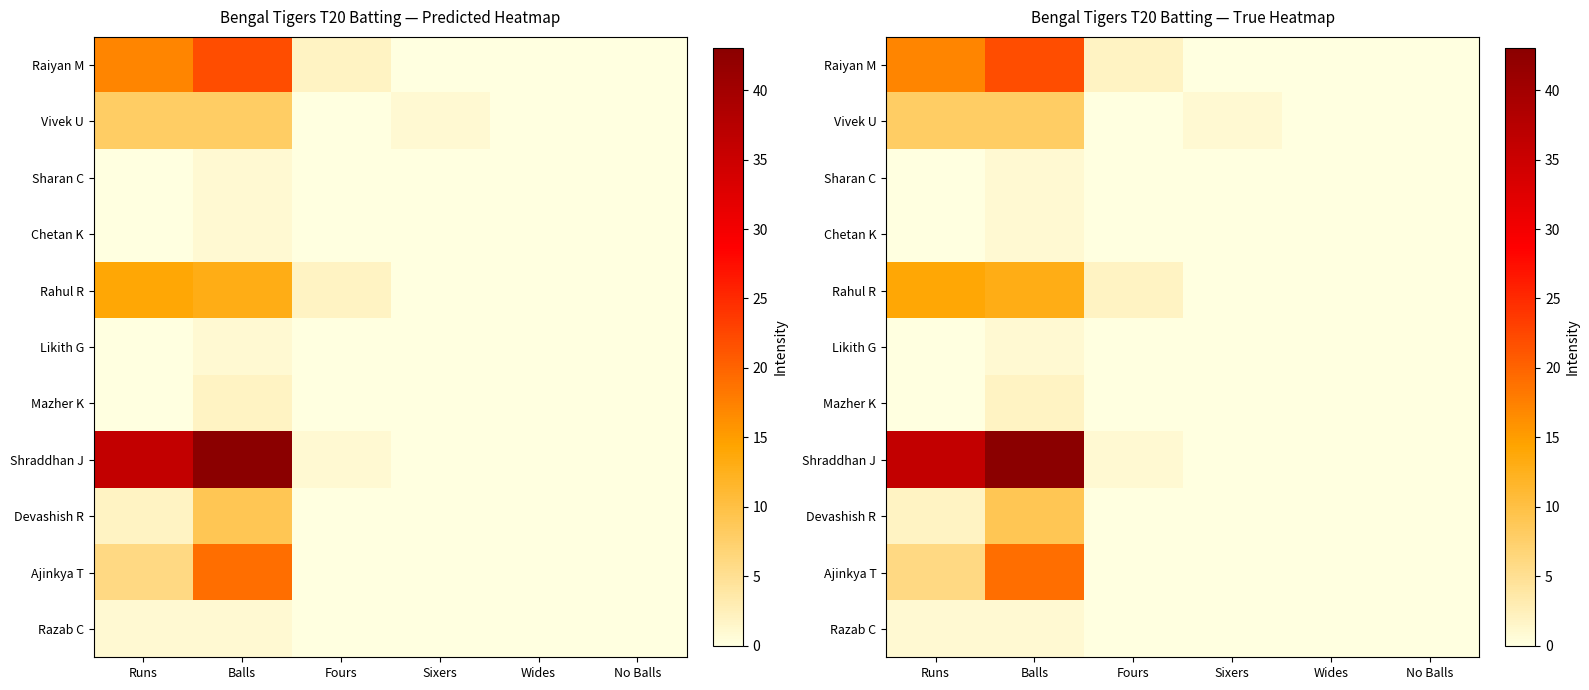

Rank the series by their maximum value, from lowest to highest.

Sharan C, Chetan K, Likith G, Razab C, Mazher K, Vivek U, Devashish R, Rahul R, Ajinkya T, Raiyan M, Shraddhan J